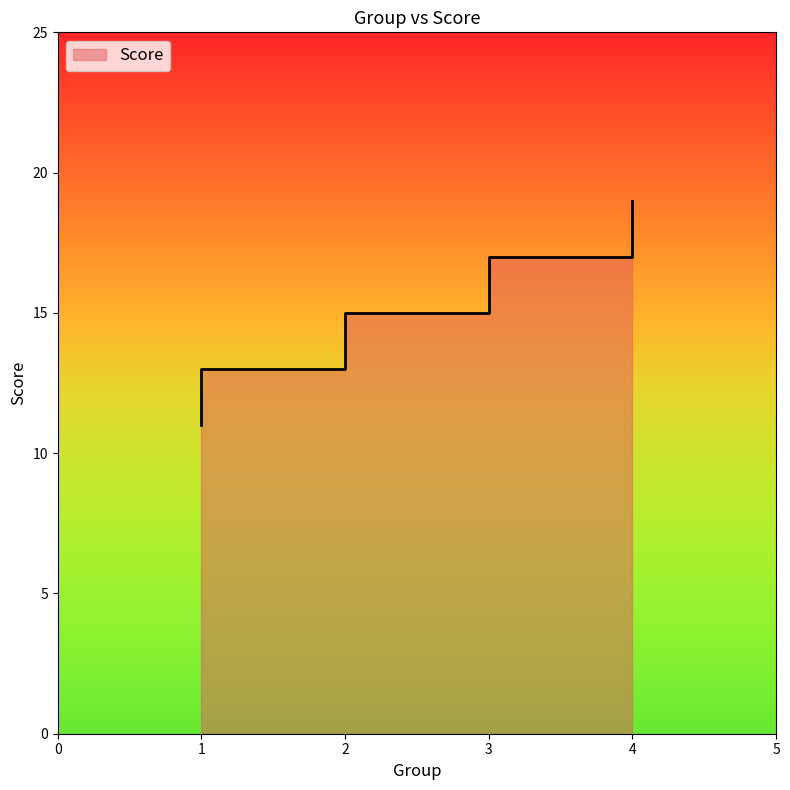

Which category has the highest value across all series?

4